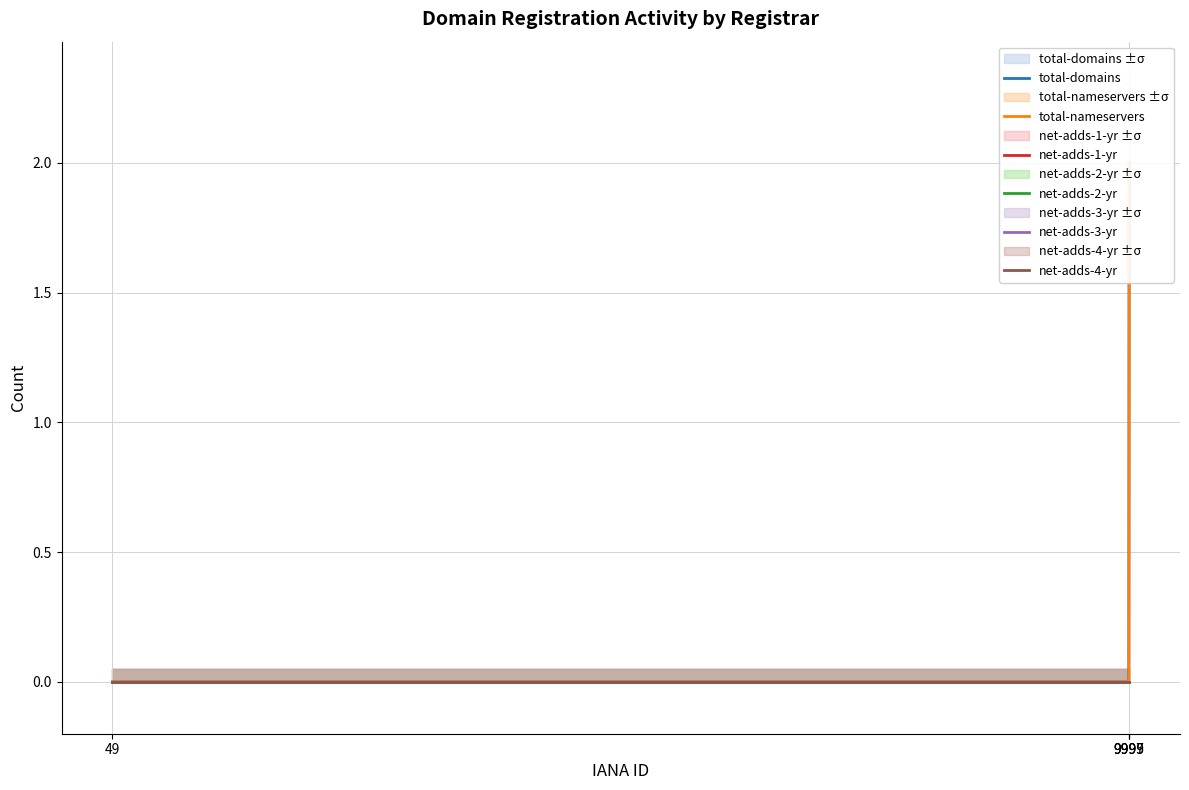

What is the total value across all series at 9999?

4